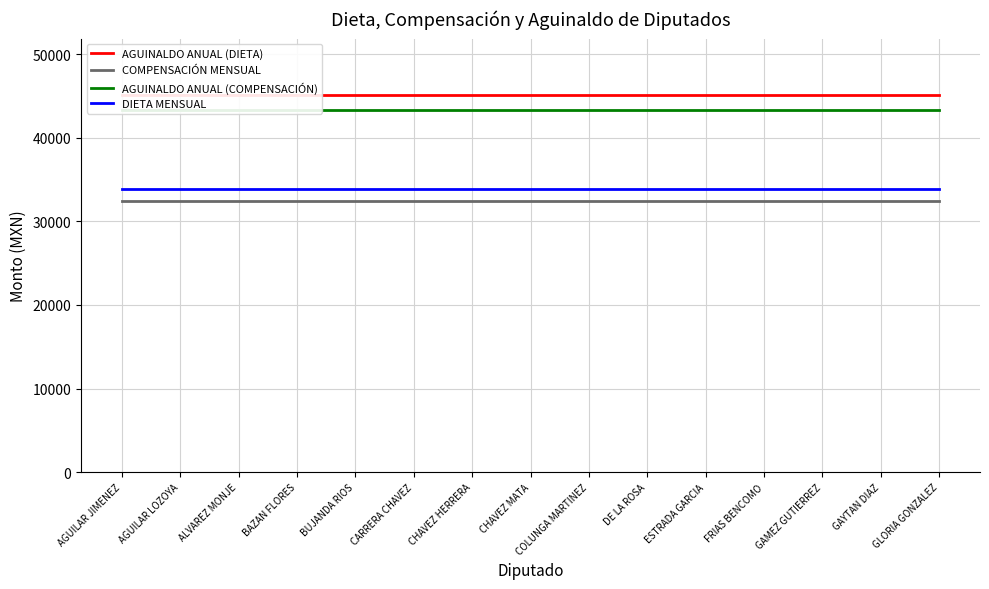

What is the smallest value displayed?

32489.0